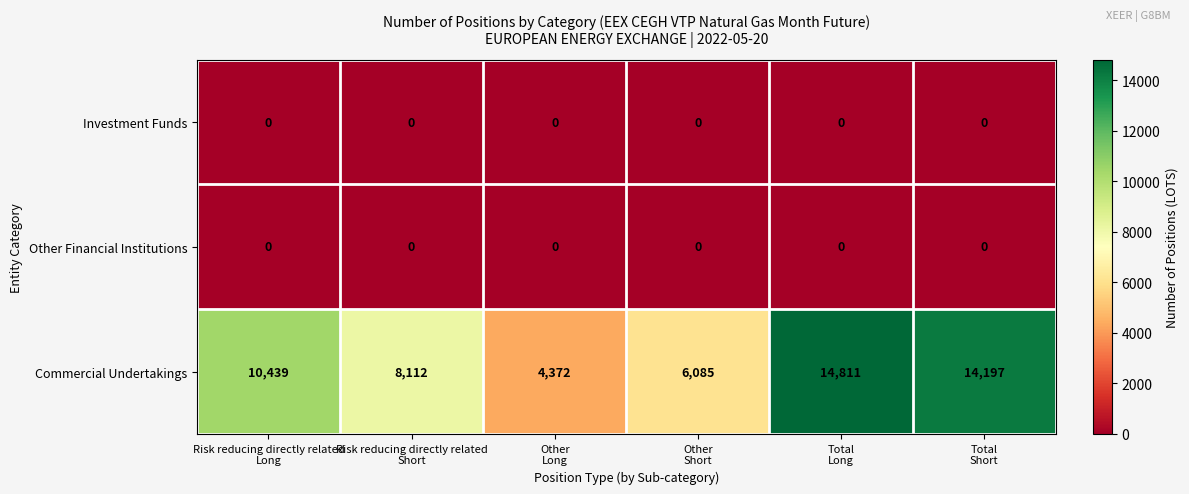

What is the total value across all series at Other
Long?

4372